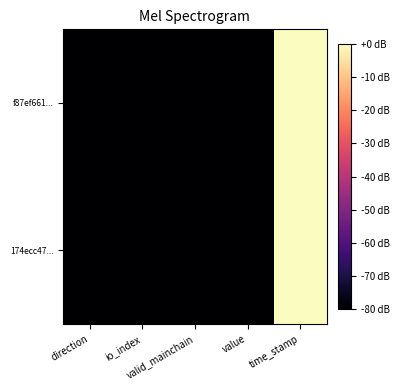

Which has a higher value, direction or time_stamp?

time_stamp